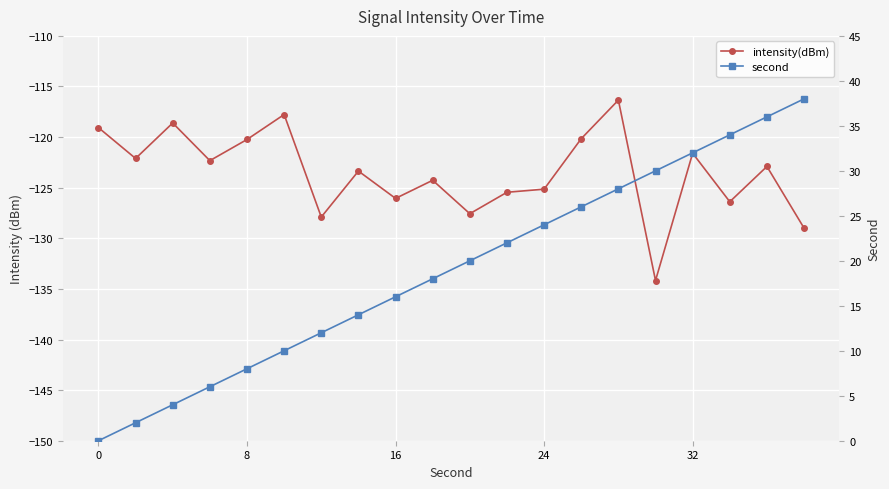

How many values in the intensity(dBm) series exceed -122?

7